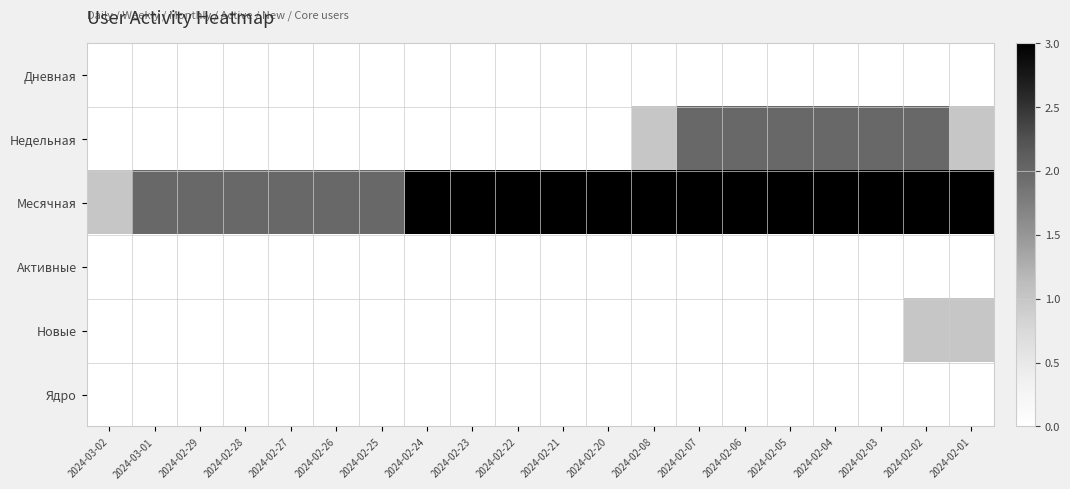

Reading left to right, transcribe all the data shown in this chart.

Дневная: 2024-03-02=0	2024-03-01=0	2024-02-29=0	2024-02-28=0	2024-02-27=0	2024-02-26=0	2024-02-25=0	2024-02-24=0	2024-02-23=0	2024-02-22=0	2024-02-21=0	2024-02-20=0	2024-02-08=0	2024-02-07=0	2024-02-06=0	2024-02-05=0	2024-02-04=0	2024-02-03=0	2024-02-02=0	2024-02-01=0
Недельная: 2024-03-02=0	2024-03-01=0	2024-02-29=0	2024-02-28=0	2024-02-27=0	2024-02-26=0	2024-02-25=0	2024-02-24=0	2024-02-23=0	2024-02-22=0	2024-02-21=0	2024-02-20=0	2024-02-08=1	2024-02-07=2	2024-02-06=2	2024-02-05=2	2024-02-04=2	2024-02-03=2	2024-02-02=2	2024-02-01=1
Месячная: 2024-03-02=1	2024-03-01=2	2024-02-29=2	2024-02-28=2	2024-02-27=2	2024-02-26=2	2024-02-25=2	2024-02-24=3	2024-02-23=3	2024-02-22=3	2024-02-21=3	2024-02-20=3	2024-02-08=3	2024-02-07=3	2024-02-06=3	2024-02-05=3	2024-02-04=3	2024-02-03=3	2024-02-02=3	2024-02-01=3
Активные: 2024-03-02=0	2024-03-01=0	2024-02-29=0	2024-02-28=0	2024-02-27=0	2024-02-26=0	2024-02-25=0	2024-02-24=0	2024-02-23=0	2024-02-22=0	2024-02-21=0	2024-02-20=0	2024-02-08=0	2024-02-07=0	2024-02-06=0	2024-02-05=0	2024-02-04=0	2024-02-03=0	2024-02-02=0	2024-02-01=0
Новые: 2024-03-02=0	2024-03-01=0	2024-02-29=0	2024-02-28=0	2024-02-27=0	2024-02-26=0	2024-02-25=0	2024-02-24=0	2024-02-23=0	2024-02-22=0	2024-02-21=0	2024-02-20=0	2024-02-08=0	2024-02-07=0	2024-02-06=0	2024-02-05=0	2024-02-04=0	2024-02-03=0	2024-02-02=1	2024-02-01=1
Ядро: 2024-03-02=0	2024-03-01=0	2024-02-29=0	2024-02-28=0	2024-02-27=0	2024-02-26=0	2024-02-25=0	2024-02-24=0	2024-02-23=0	2024-02-22=0	2024-02-21=0	2024-02-20=0	2024-02-08=0	2024-02-07=0	2024-02-06=0	2024-02-05=0	2024-02-04=0	2024-02-03=0	2024-02-02=0	2024-02-01=0